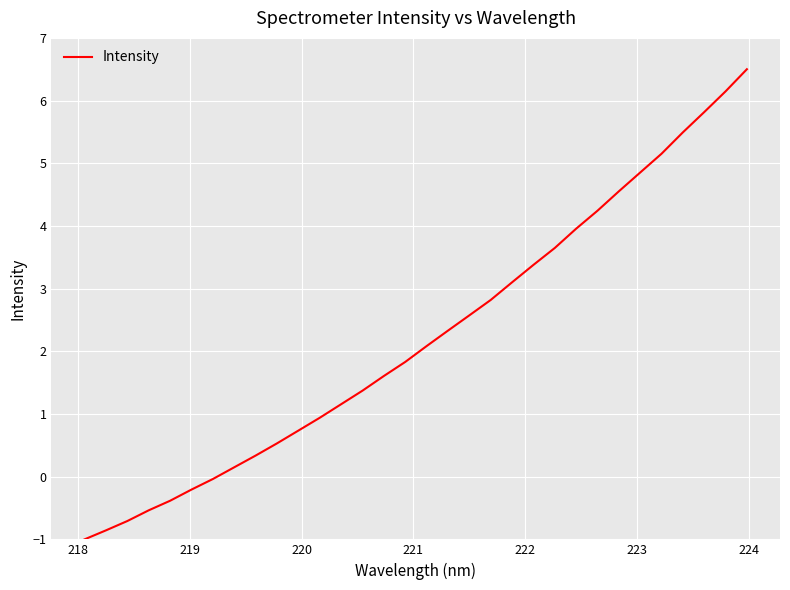

What is the minimum value shown in the chart?

-1.0